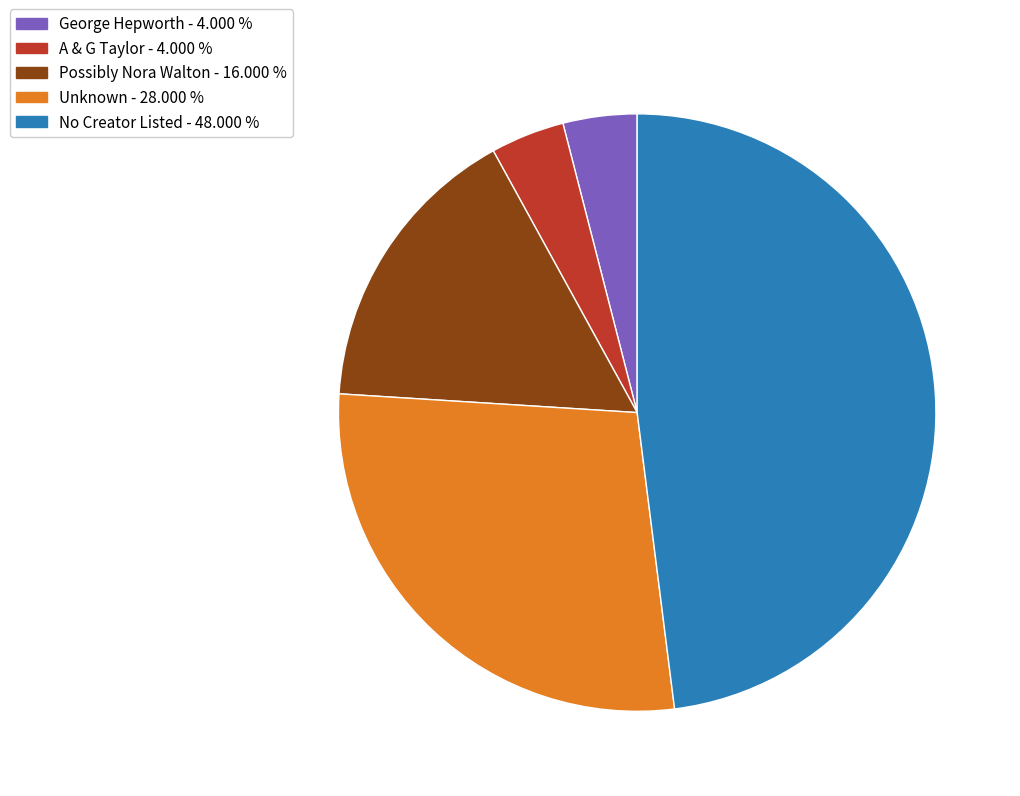

What is the largest slice in the pie chart?

No Creator Listed - 48.000 %